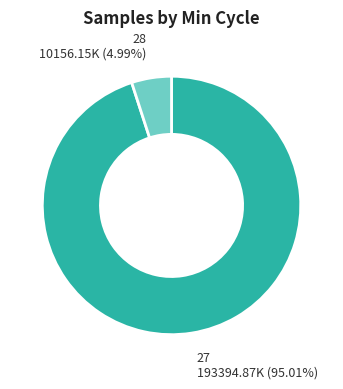

Rank the categories by value from highest to lowest.

27, 28